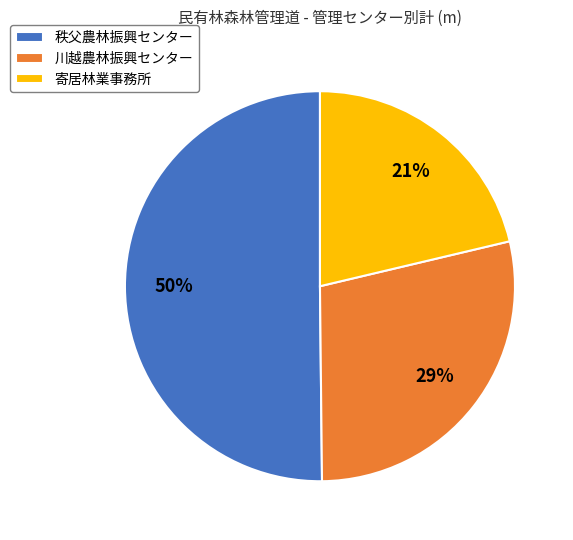

Rank the categories by value from lowest to highest.

寄居林業事務所, 川越農林振興センター, 秩父農林振興センター